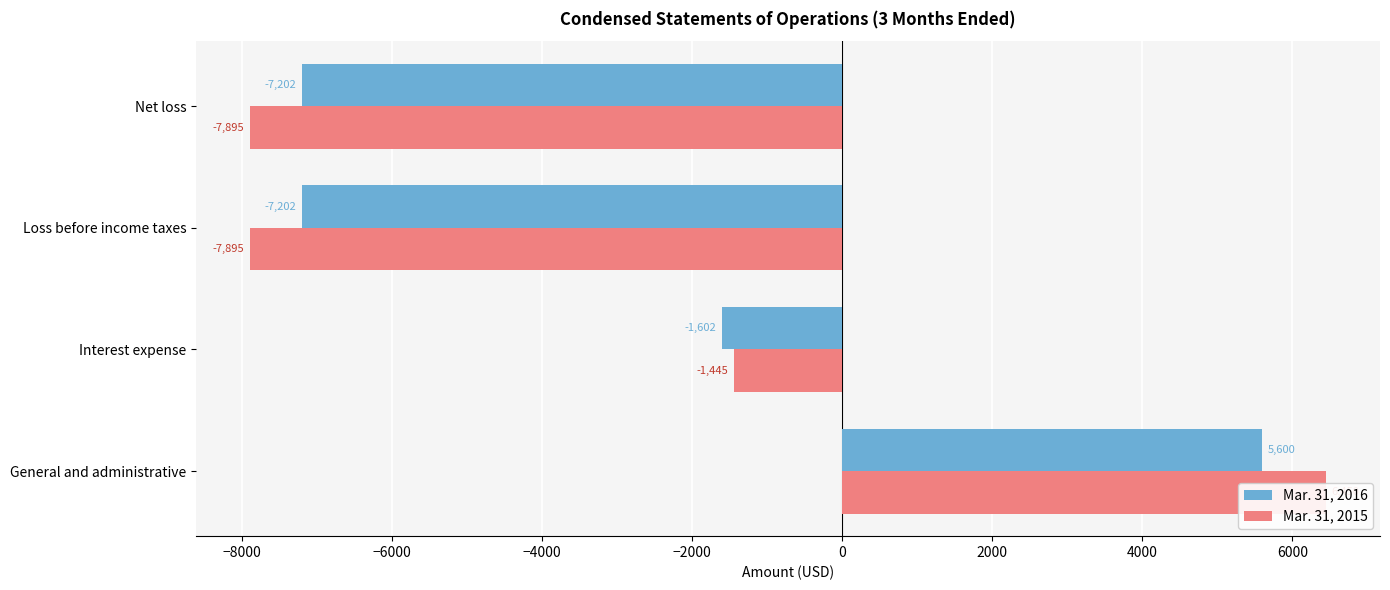

Which series has the largest range (max minus min)?

Mar. 31, 2015